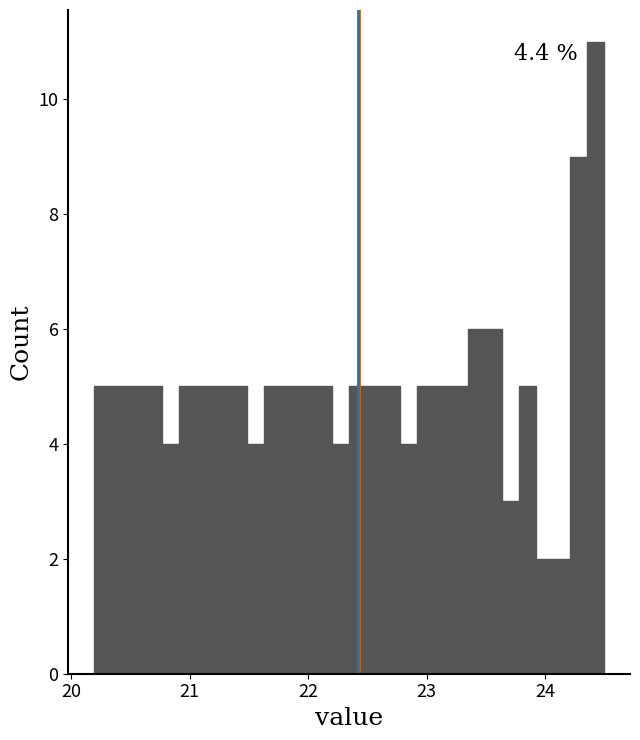

Around what value on the x-axis is the tallest bar? Give the approximate position of its centre, as read against the axis.

24.4